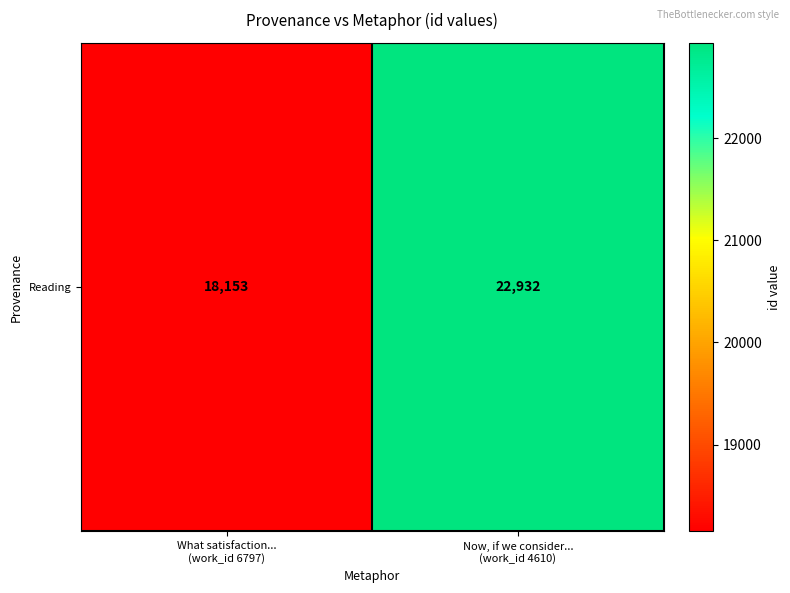

How many distinct data groups are displayed?

1